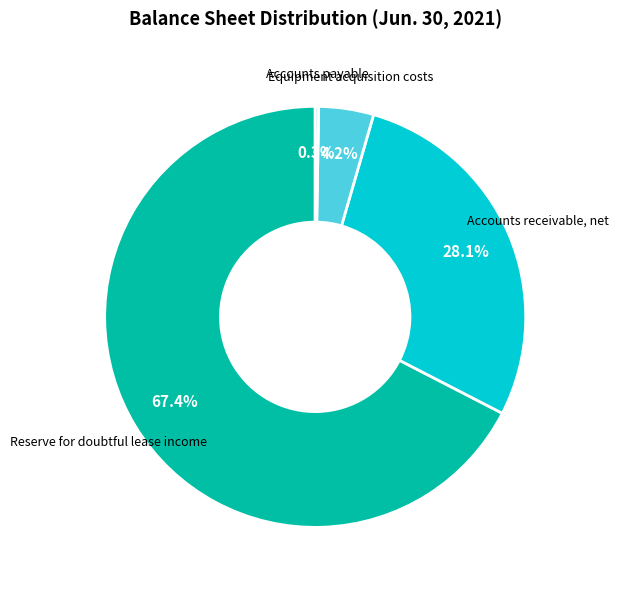

Is there any slice that represents more than half of the pie?

Yes